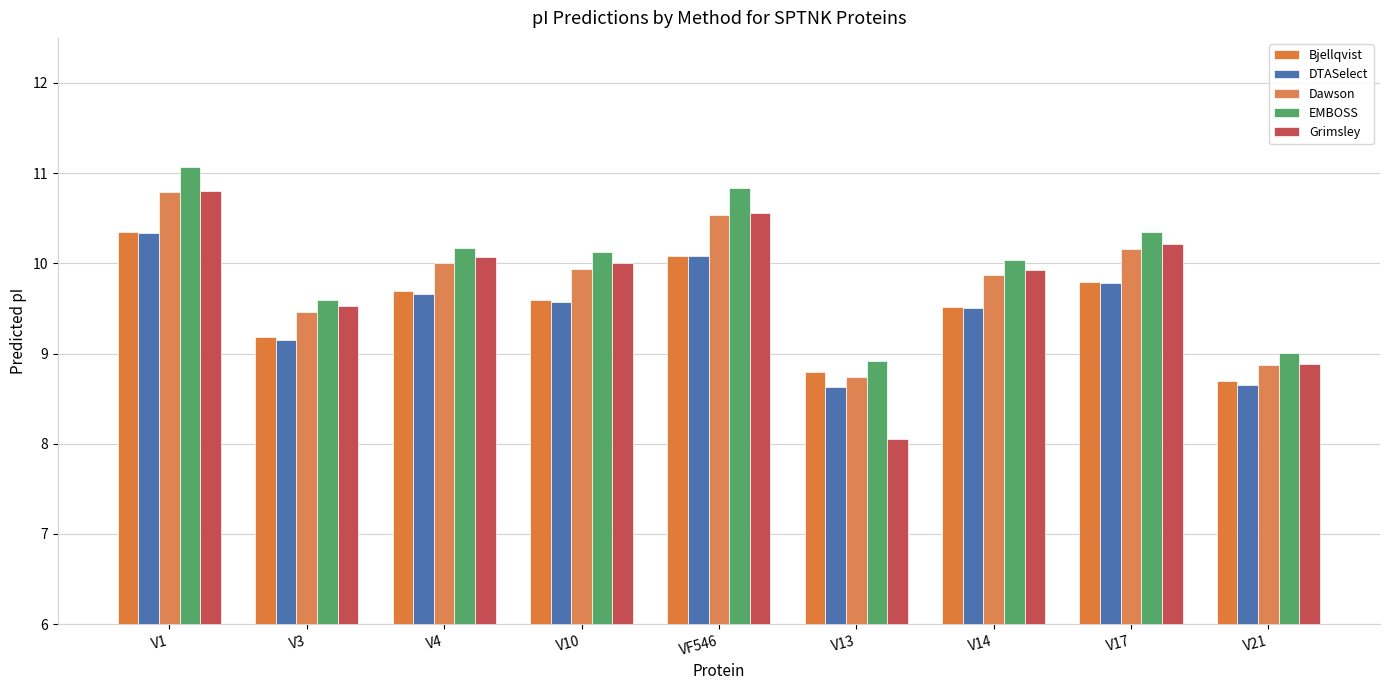

Which series has the largest total across all categories?

EMBOSS